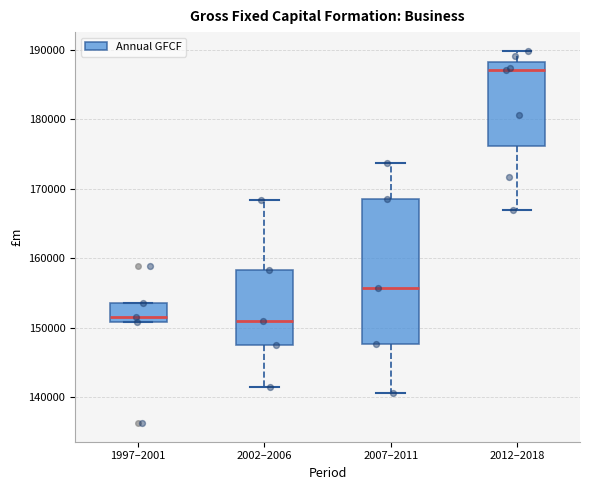

Reading left to right, transcribe this box plot: for each box, give where its median line is, the range the box spans, and where its two whiskers end, as read against the y-axis. The values are not printed on the chart, so give them approximately, as read against the axis.

1997–2001: median 152000, box 151000 to 153000, whiskers 151000 to 153000
2002–2006: median 151000, box 147000 to 158000, whiskers 142000 to 168000
2007–2011: median 156000, box 148000 to 169000, whiskers 141000 to 174000
2012–2018: median 187000, box 176000 to 188000, whiskers 167000 to 190000